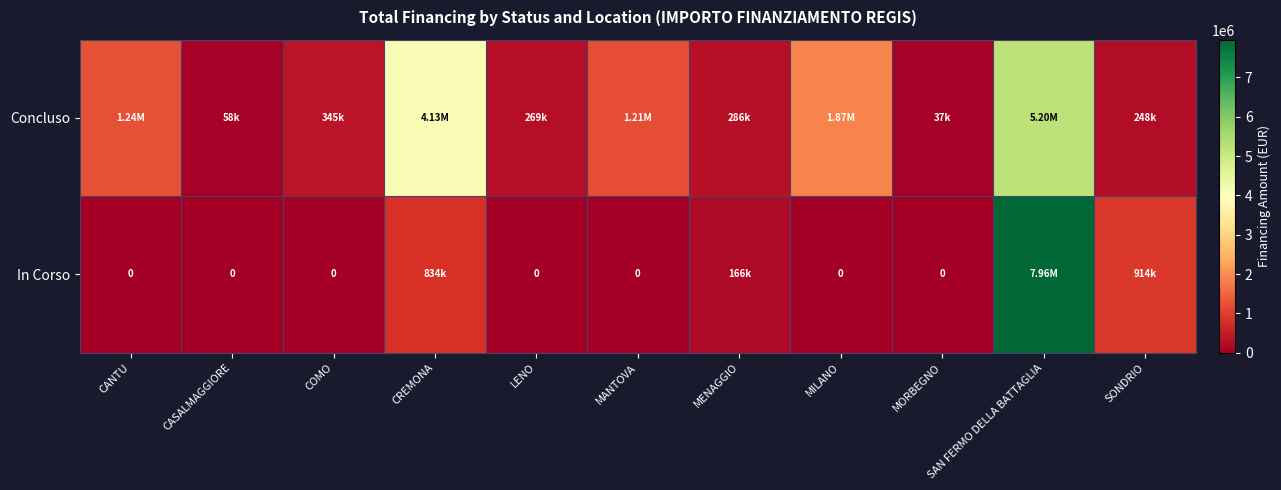

What is the sum of all Concluso values?

14892459.1